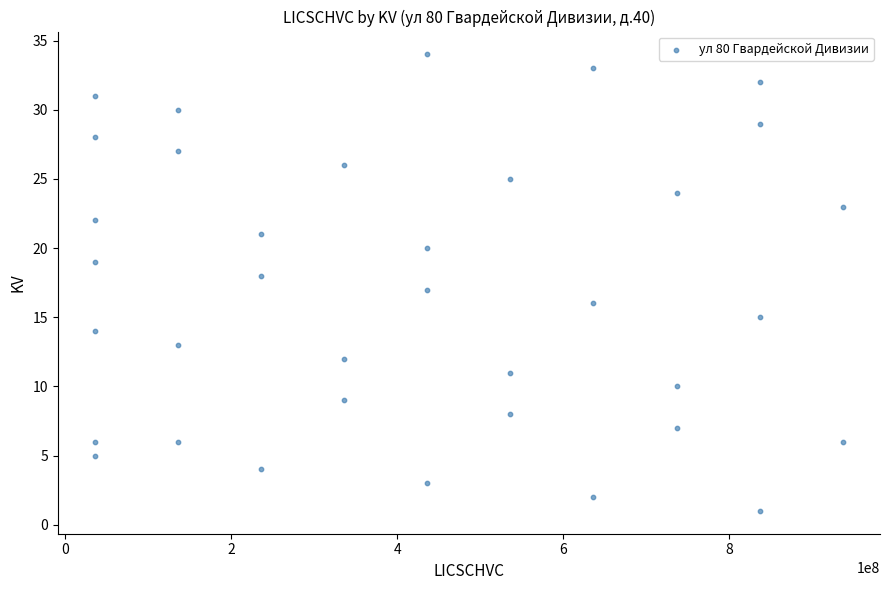

What is the range of X values (max minus min)?

900000018